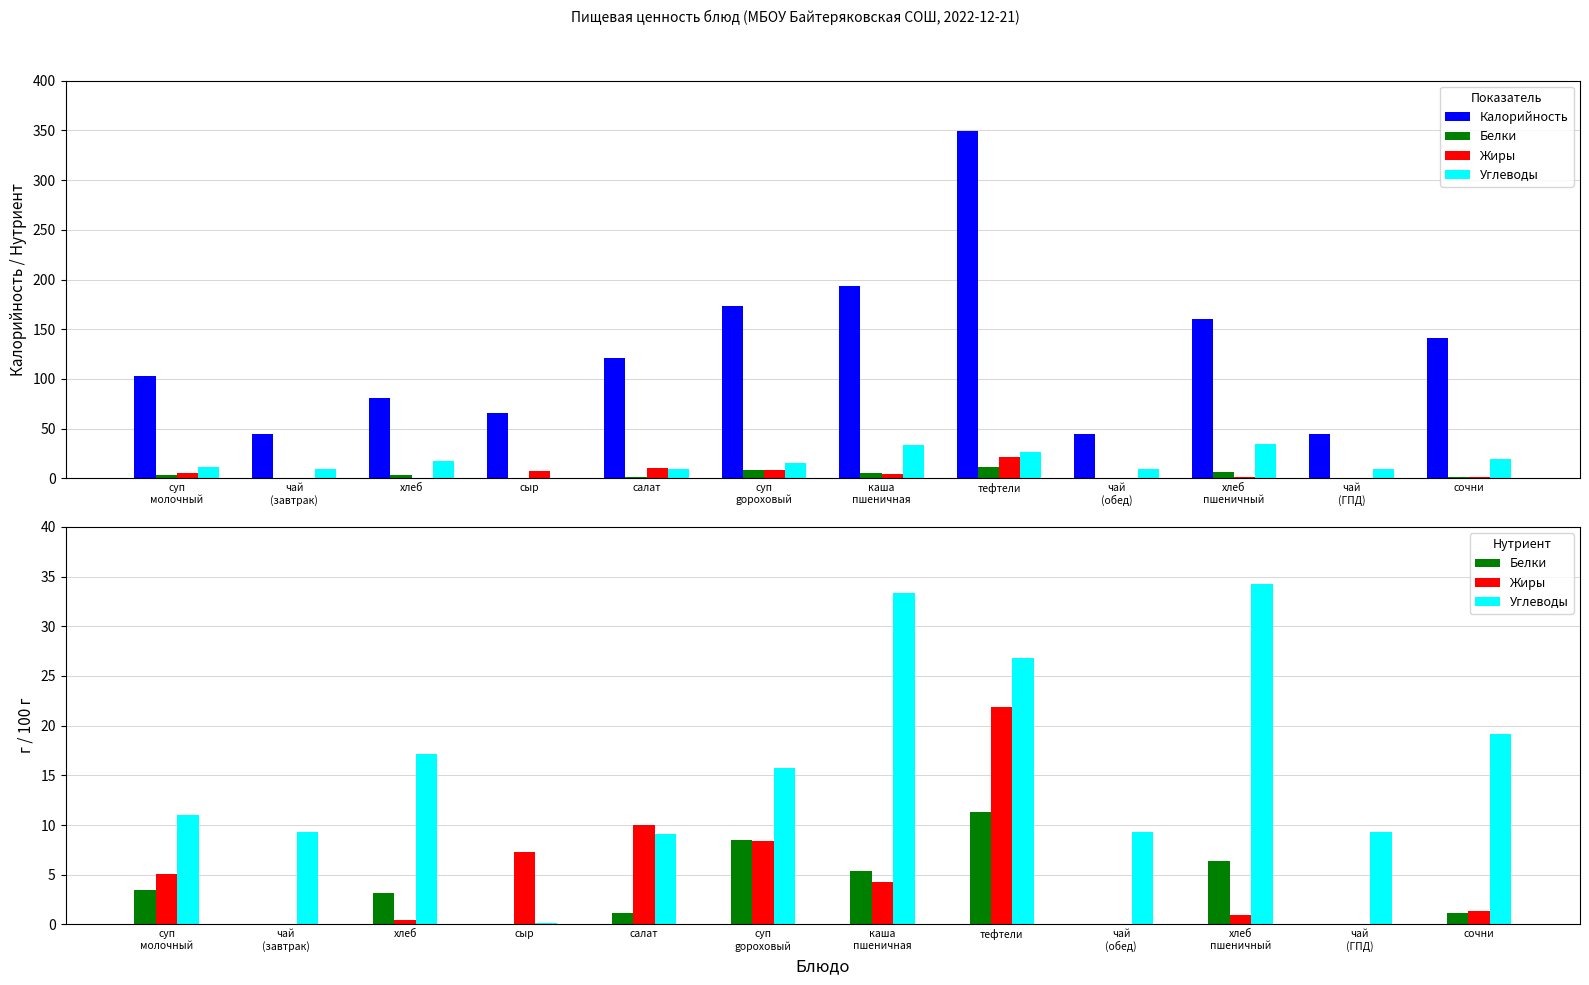

Between суп
gороховый and каша
пшеничная, which series saw the biggest shift?

Калорийность